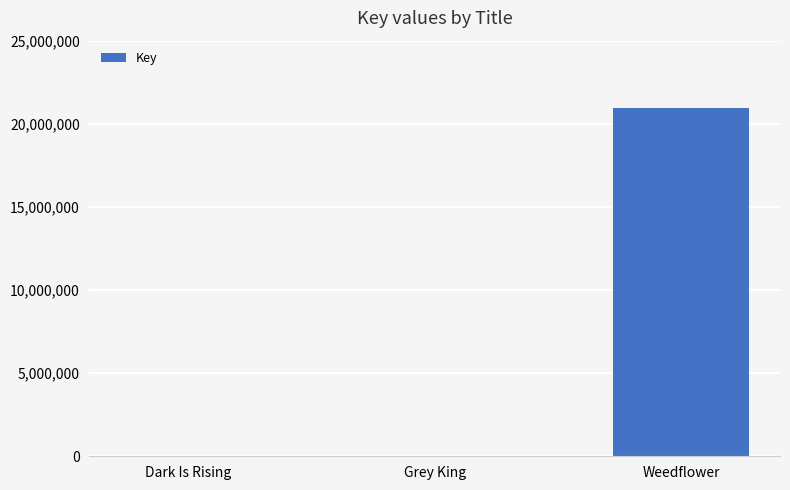

What is the sum of all values?

20974465